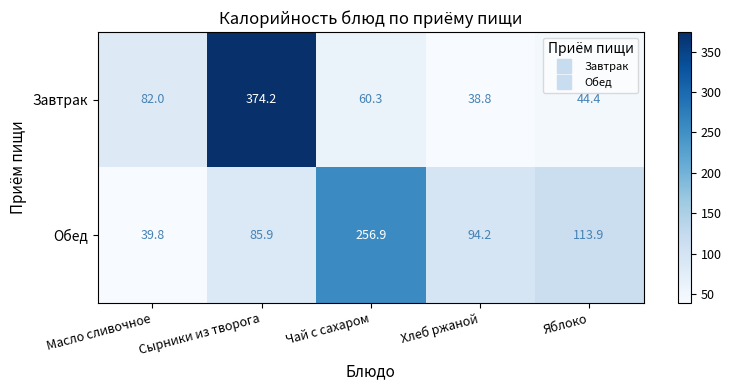

Which series changed the most between Масло сливочное and Хлеб ржаной?

Обед